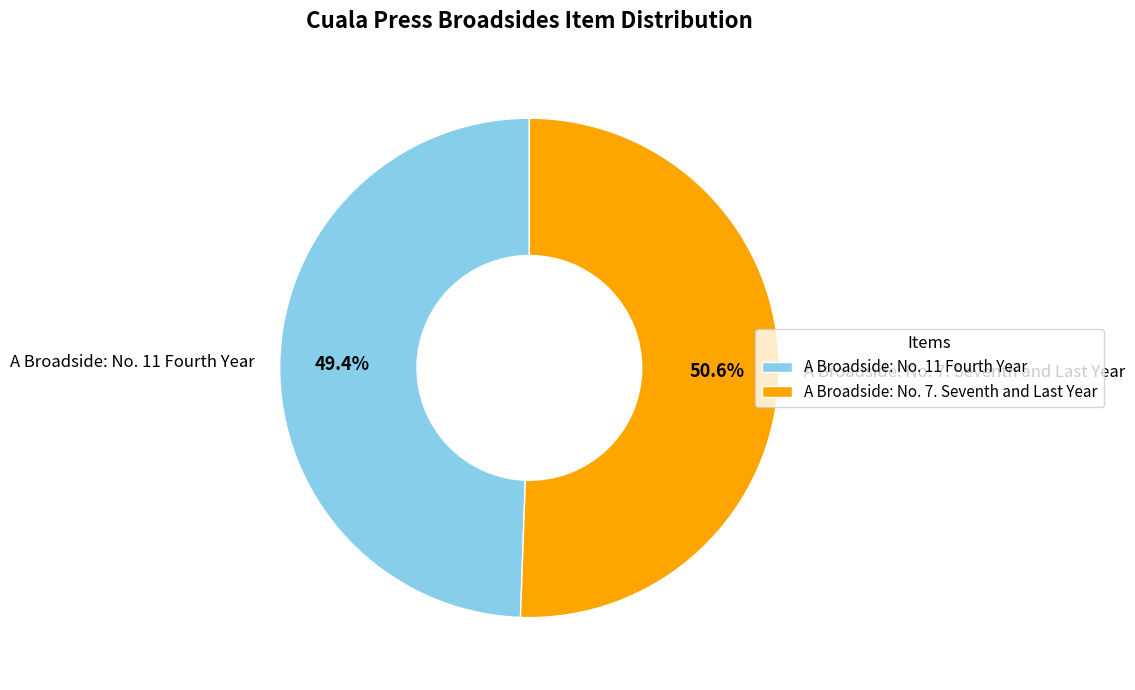

How many segments does this pie chart have?

2